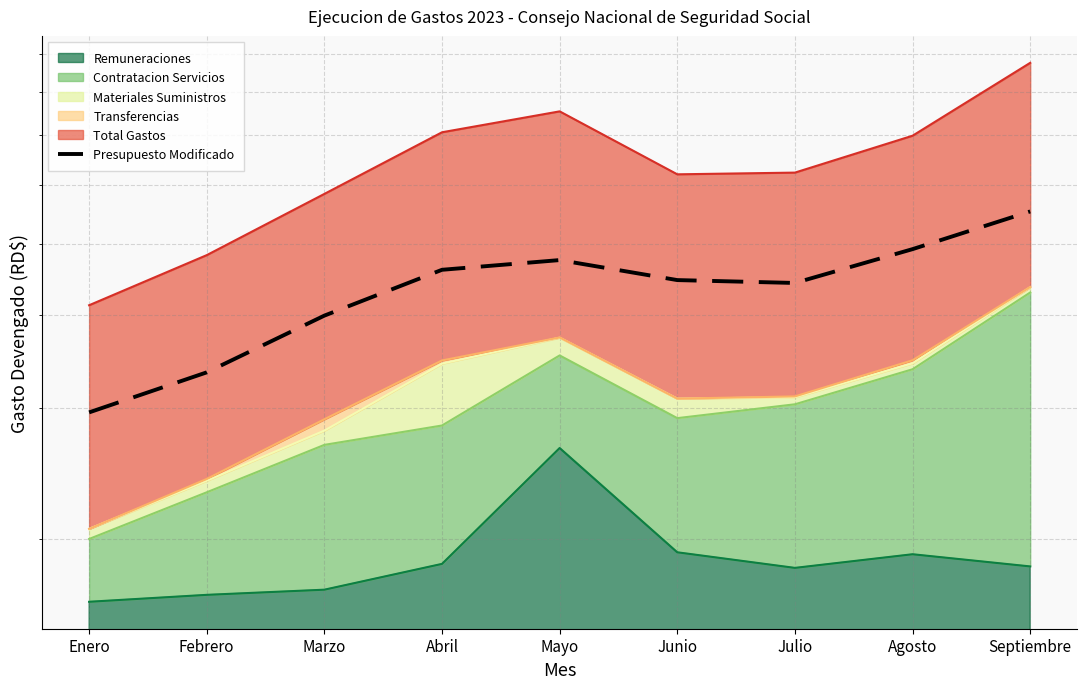

What is the sum of all values?

389976452.4